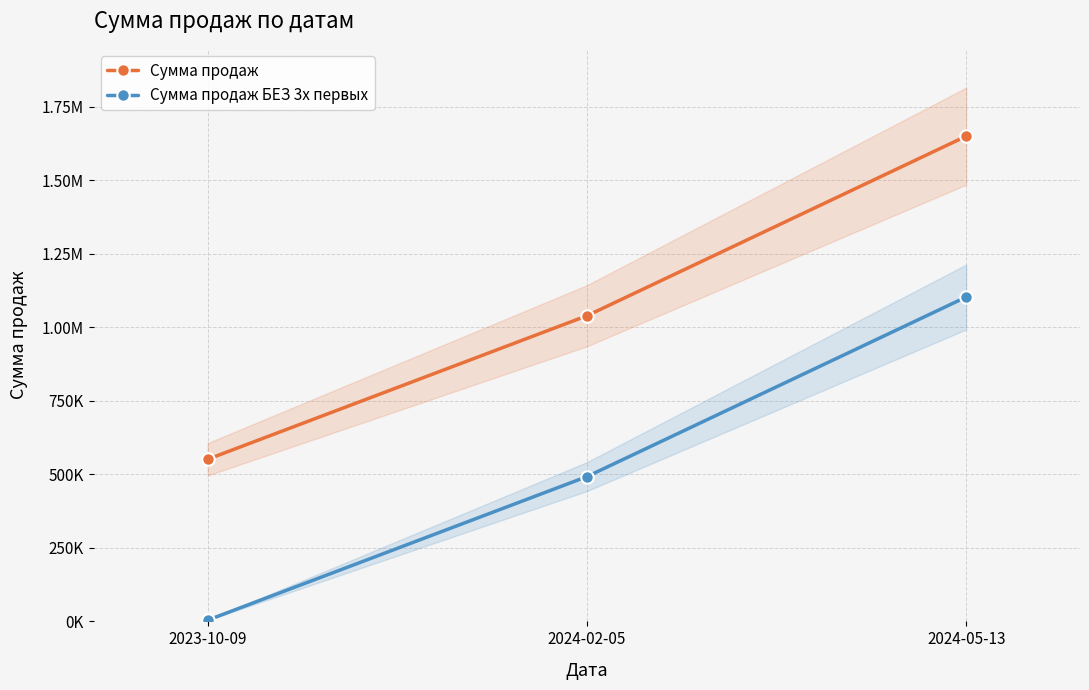

At which label is Сумма продаж closest to 1100059?

2024-02-05